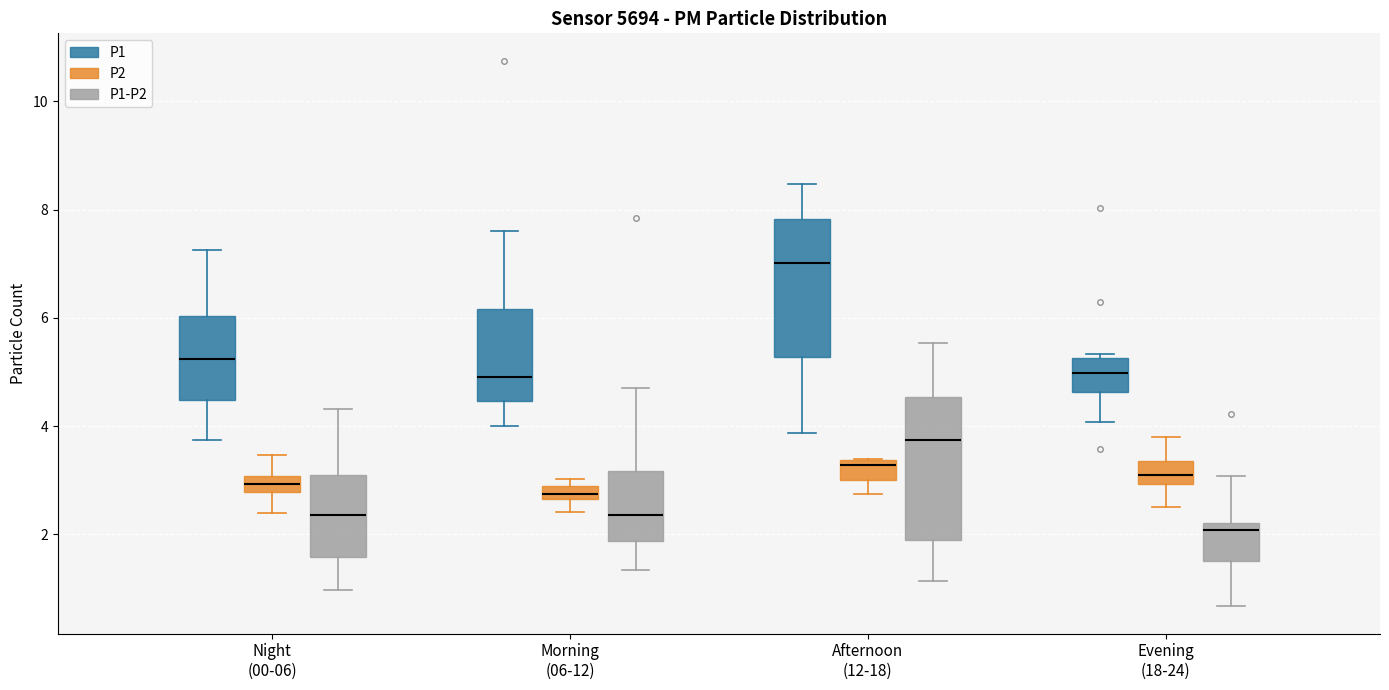

Where is the lower edge of the box for Morning (06-12) (P1-P2) on the y-axis? The values are not printed on the chart, so give them approximately, as read against the axis.

1.8